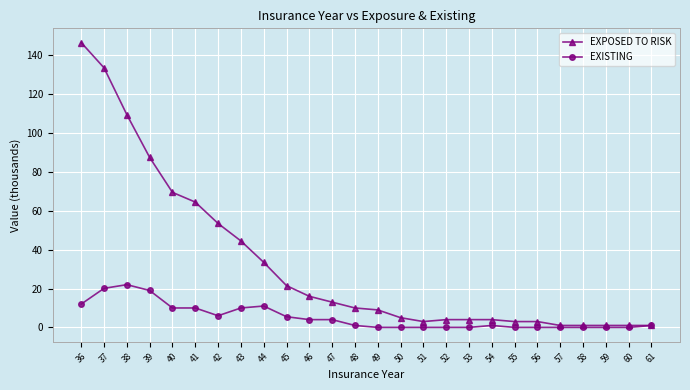

What is the value of the EXPOSED TO RISK point at the 20th from the left?

3.0